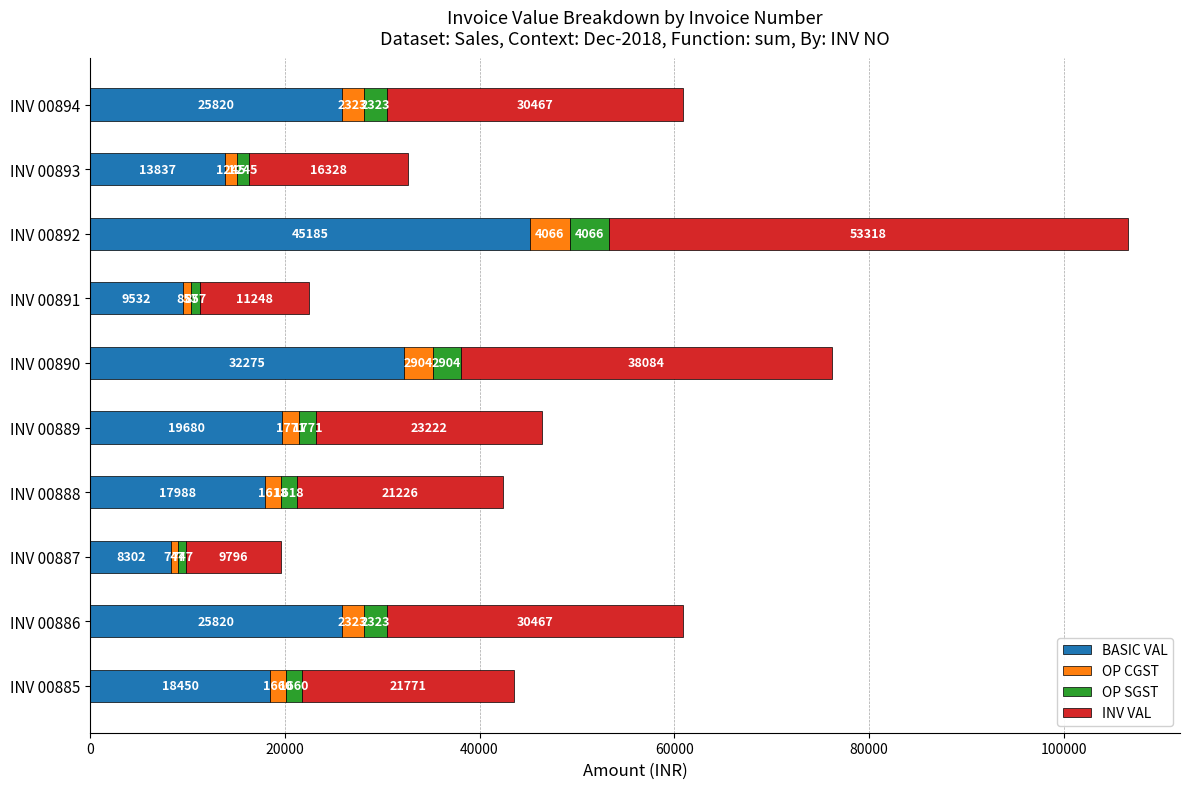

Is it true that BASIC VAL equals 9035.5 at INV 00888?

False